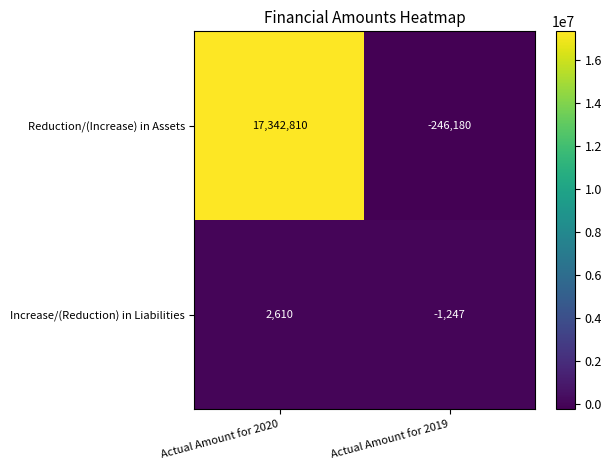

Reading left to right, list all the values displayed in this chart.

Reduction/(Increase) in Assets: 17342810	-246180
Increase/(Reduction) in Liabilities: 2610	-1247